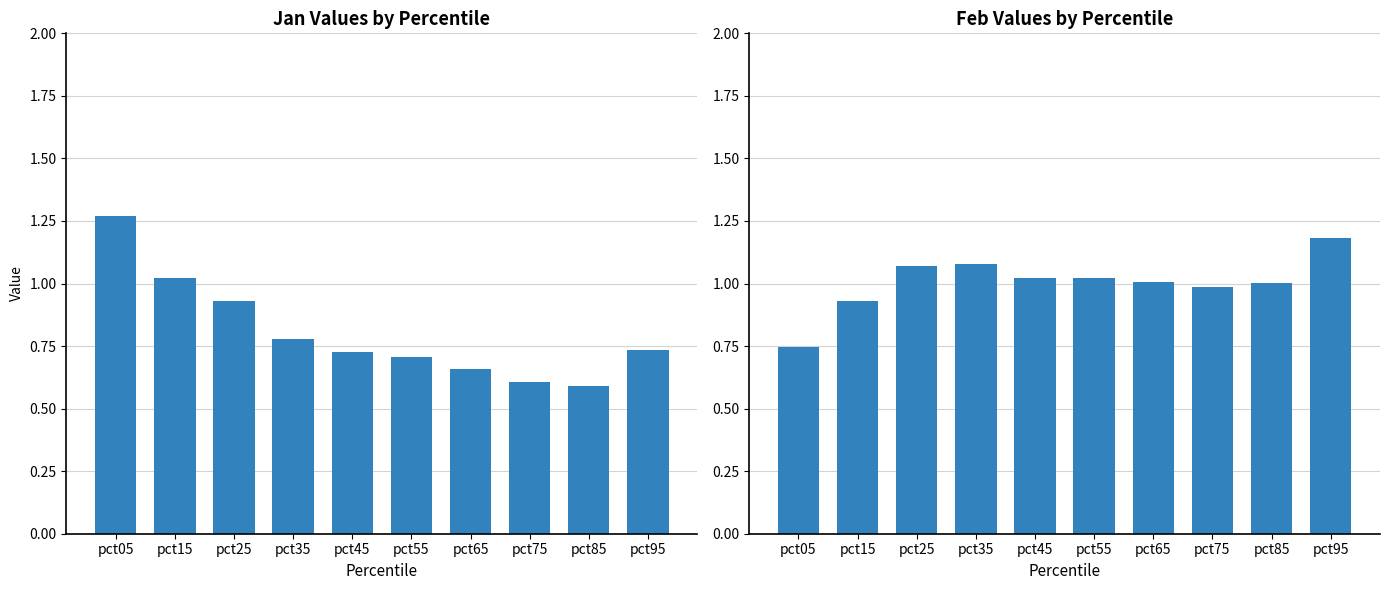

What is the average value of the Jan series?

0.8